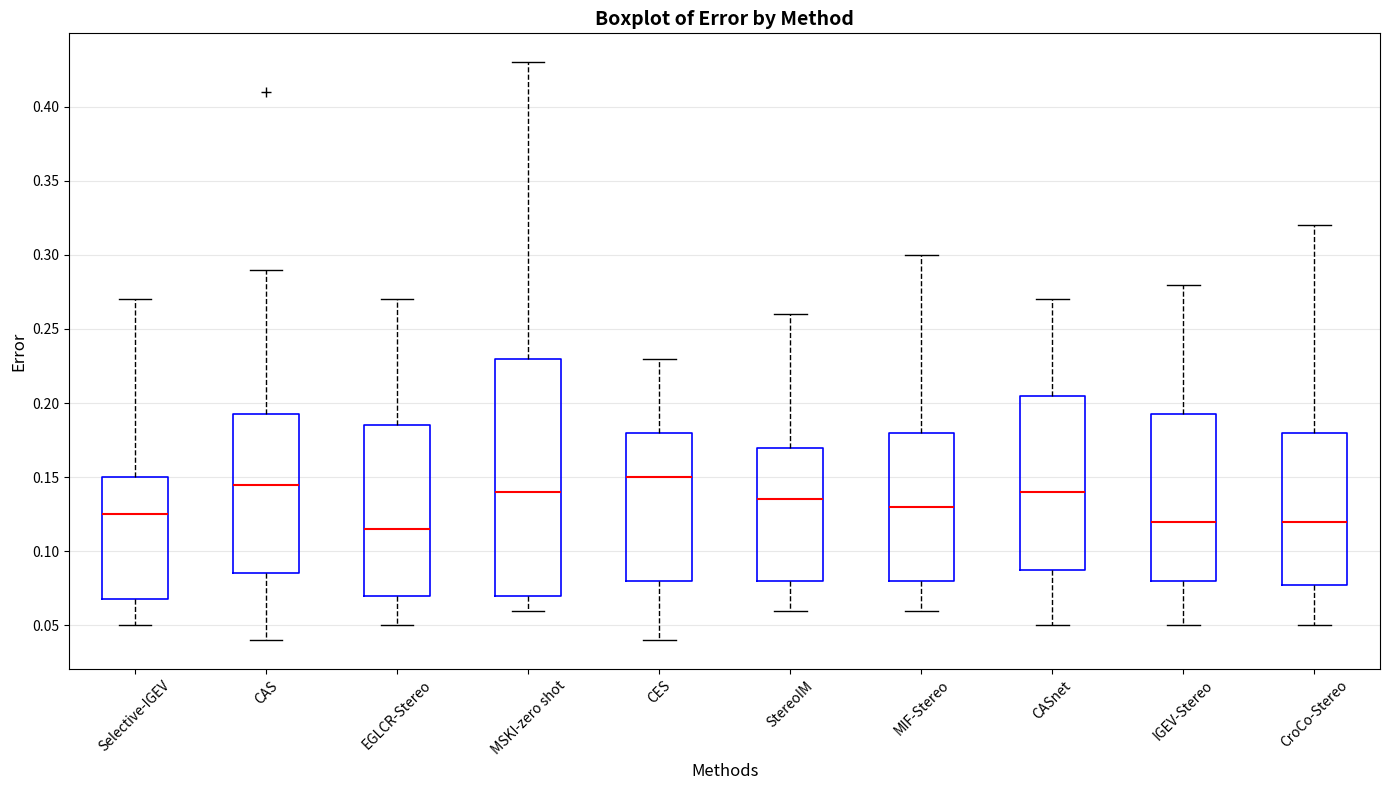

Which box's median line is the highest?

CES